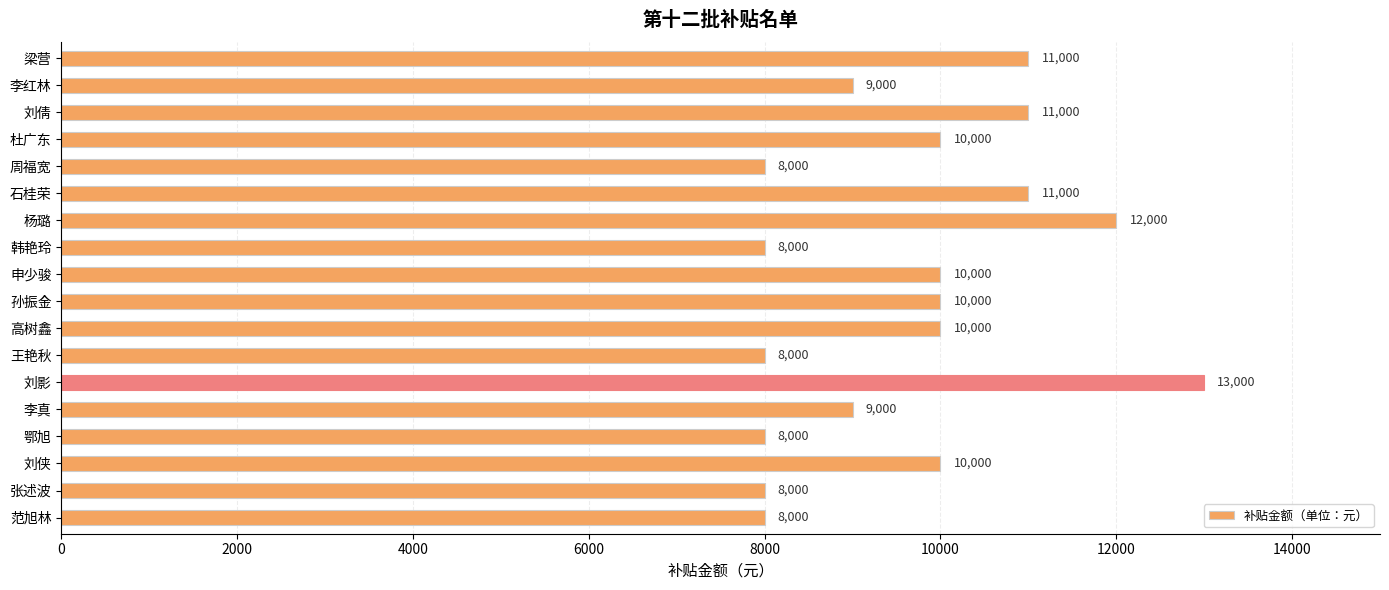

True or false: the data shows 8000 at 周福宽.

True